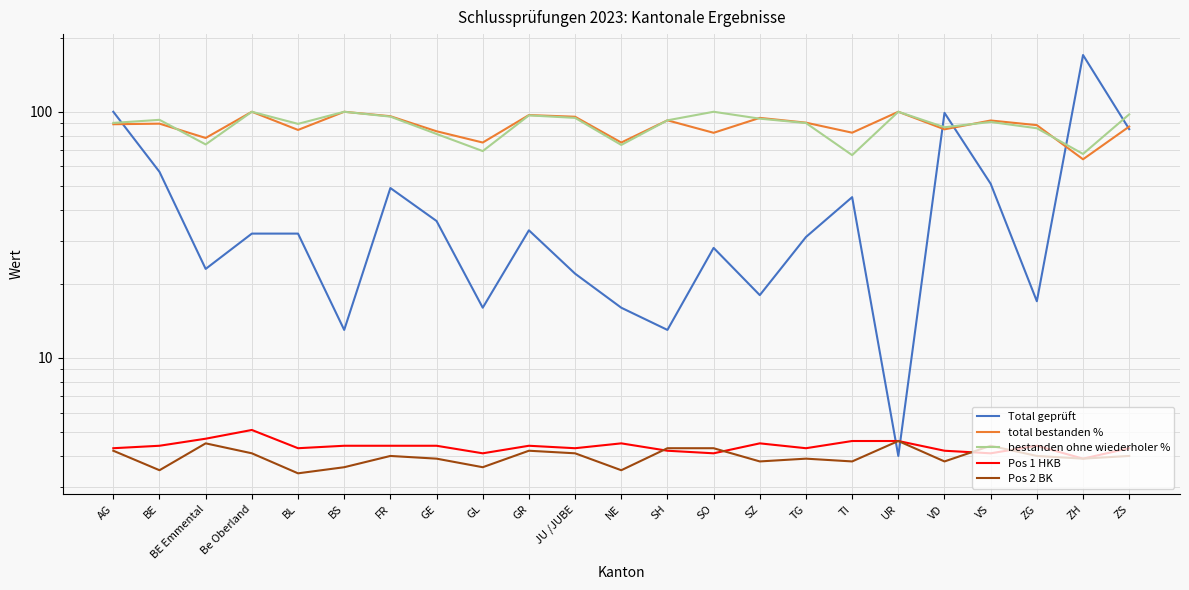

Between SH and SO, which is larger?

SO